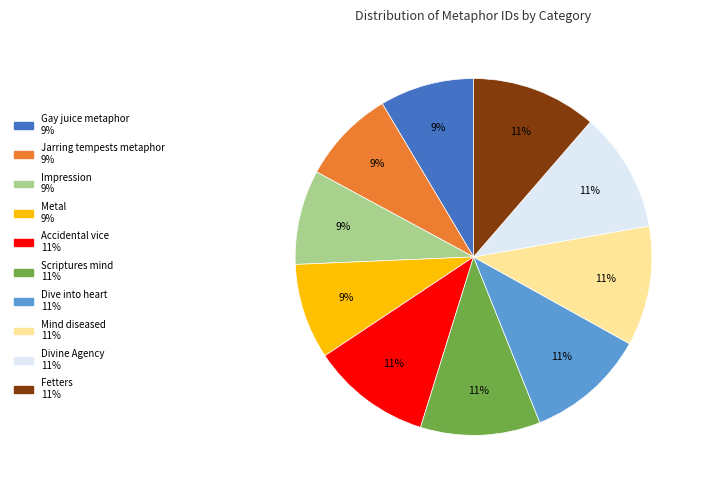

To the nearest percent, what portion does Mind diseased represent?

11%